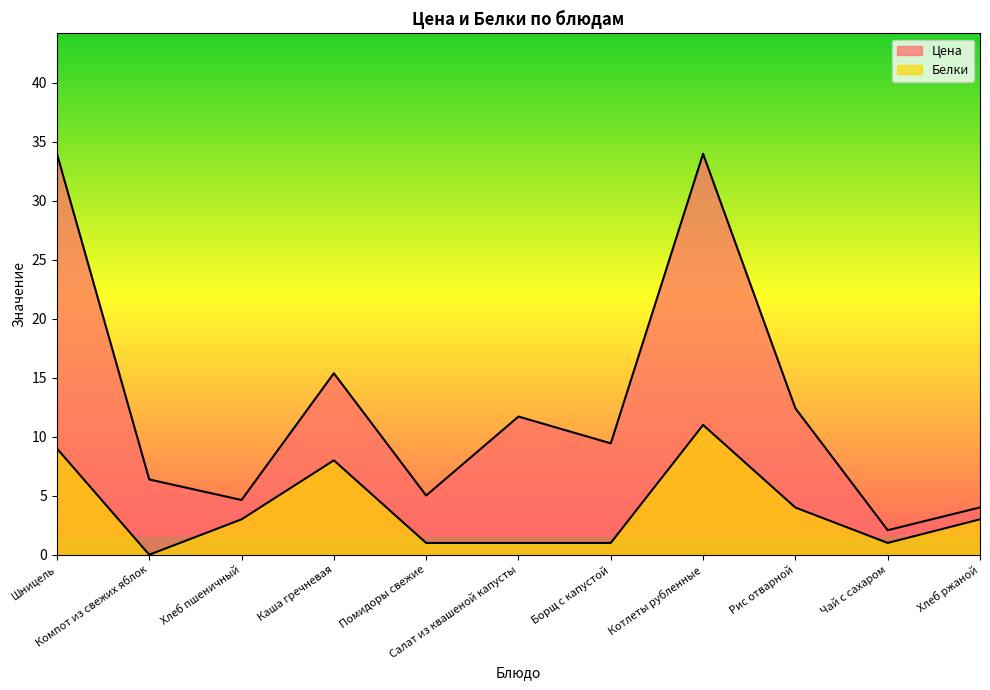

At how many categories does at least one series exceed 1?

11